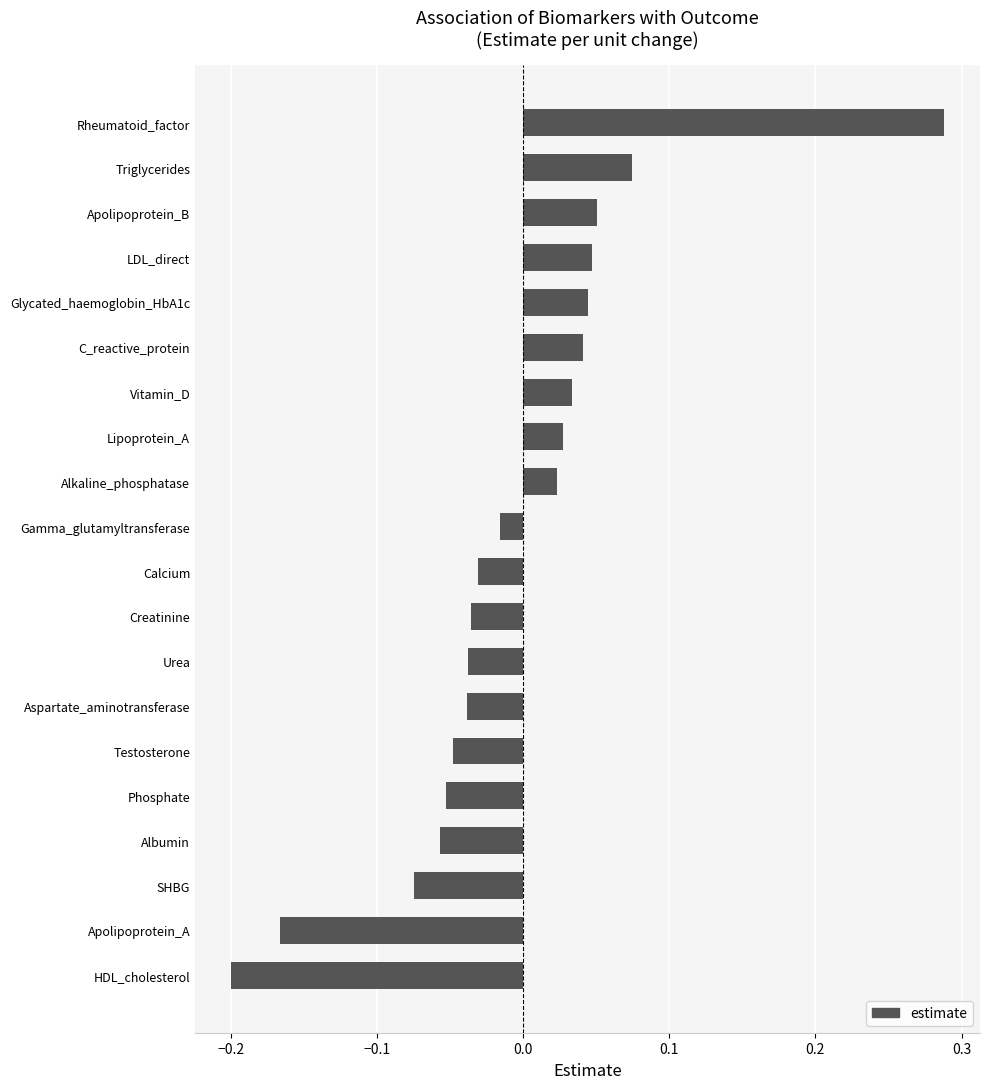

Are the bars horizontal?

Yes